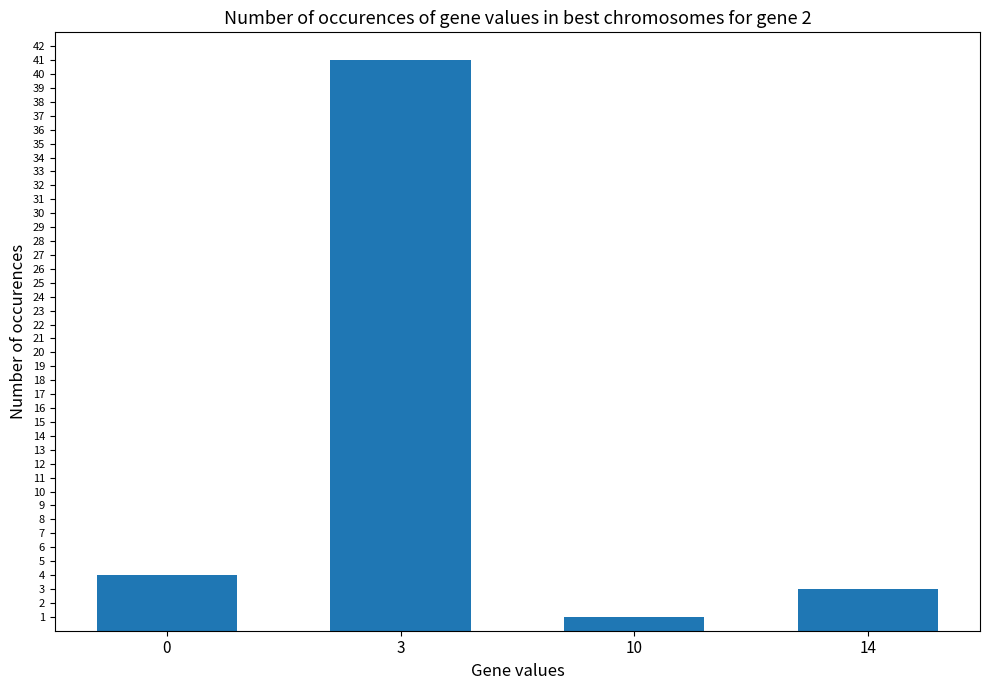

Is it true that the value at 14 is 3?

True